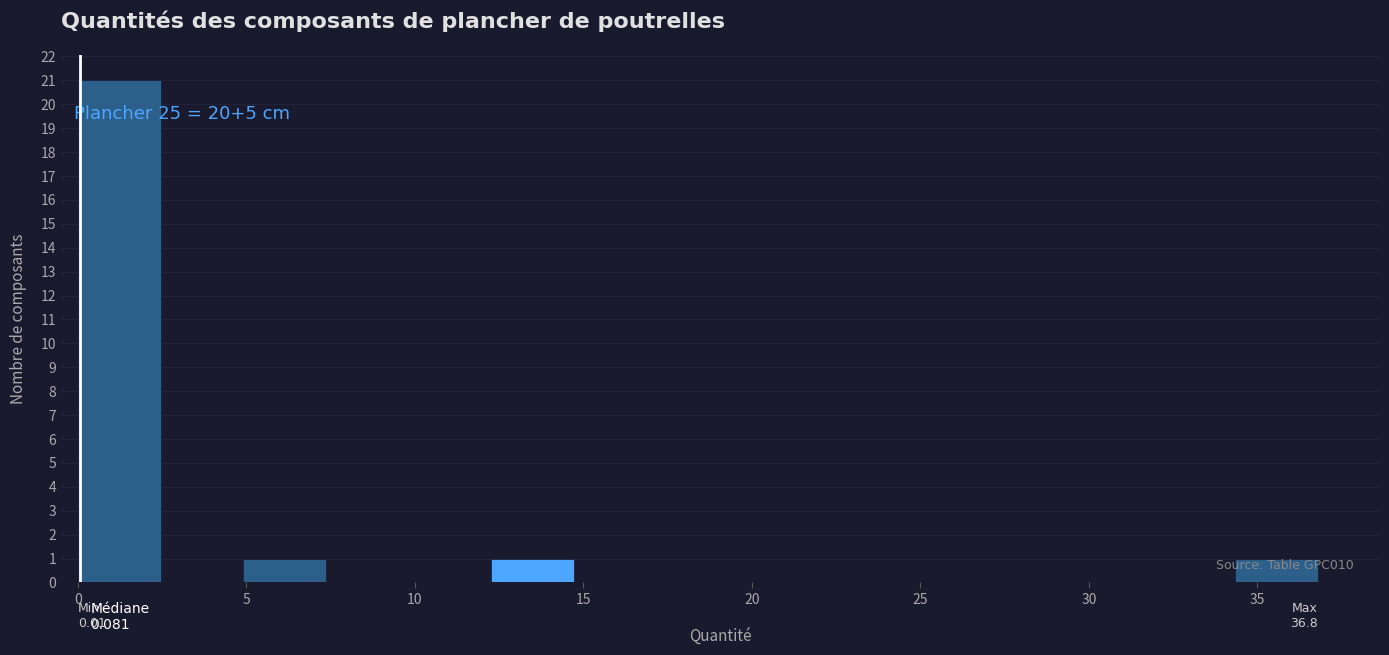

Over which range of the x-axis is the bar tallest?

0.0 to 2.5